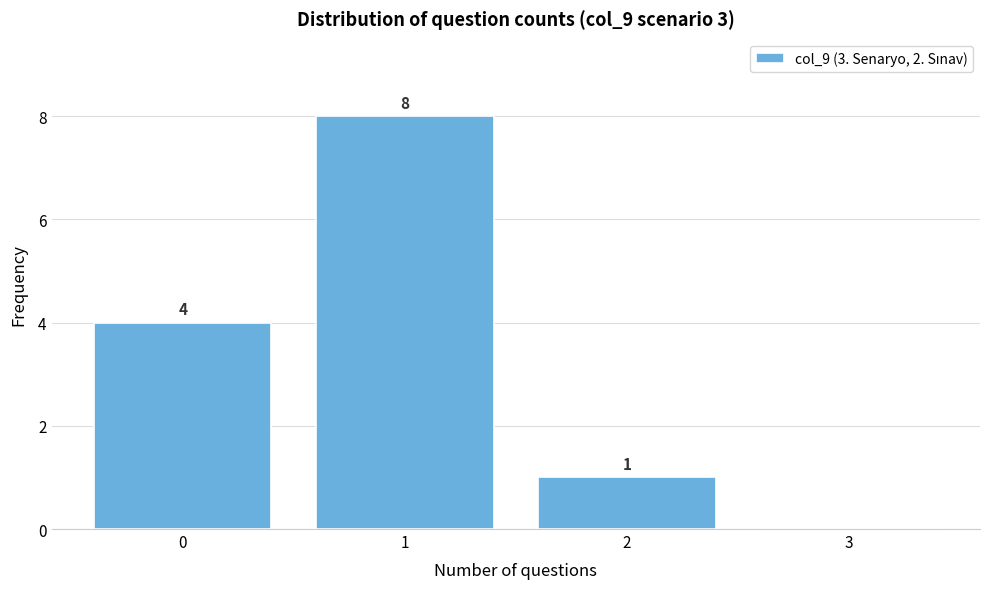

Over which range of the x-axis is the bar tallest?

0.5 to 1.5